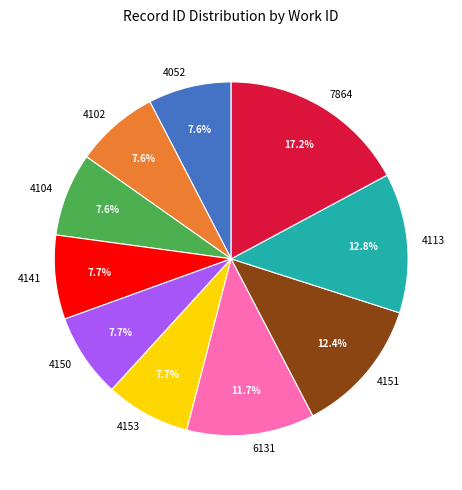

Which slice is the largest?

7864